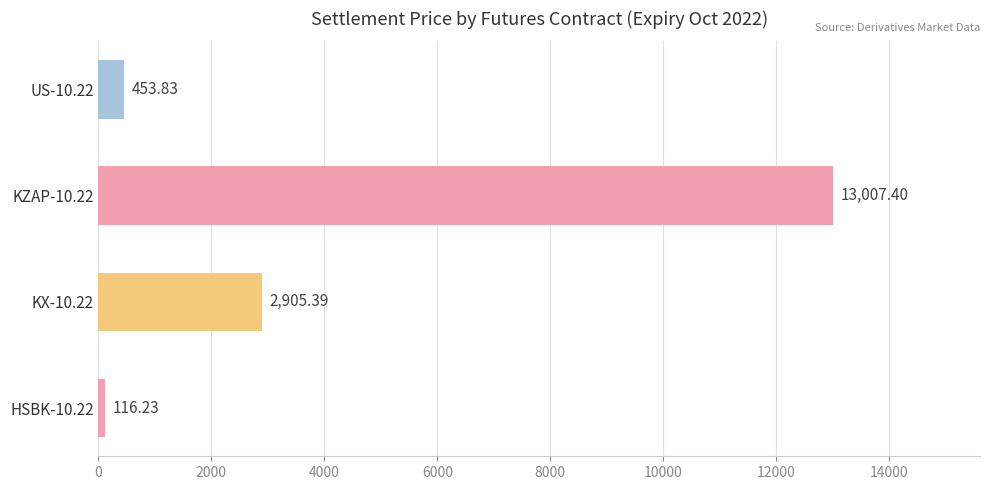

Rank the categories by value from lowest to highest.

HSBK-10.22, US-10.22, KX-10.22, KZAP-10.22